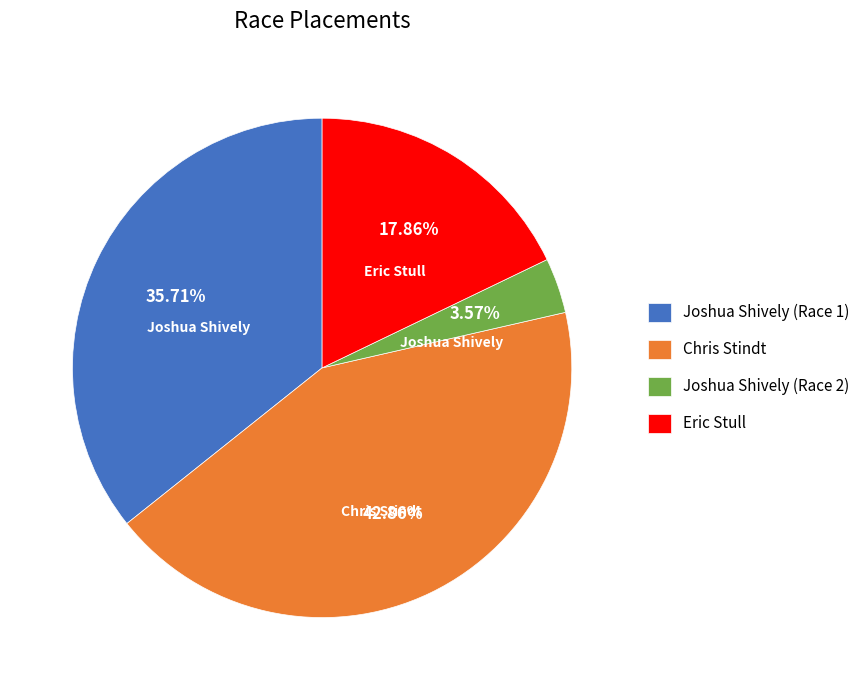

To the nearest percent, what percentage of the pie is Eric Stull?

18%